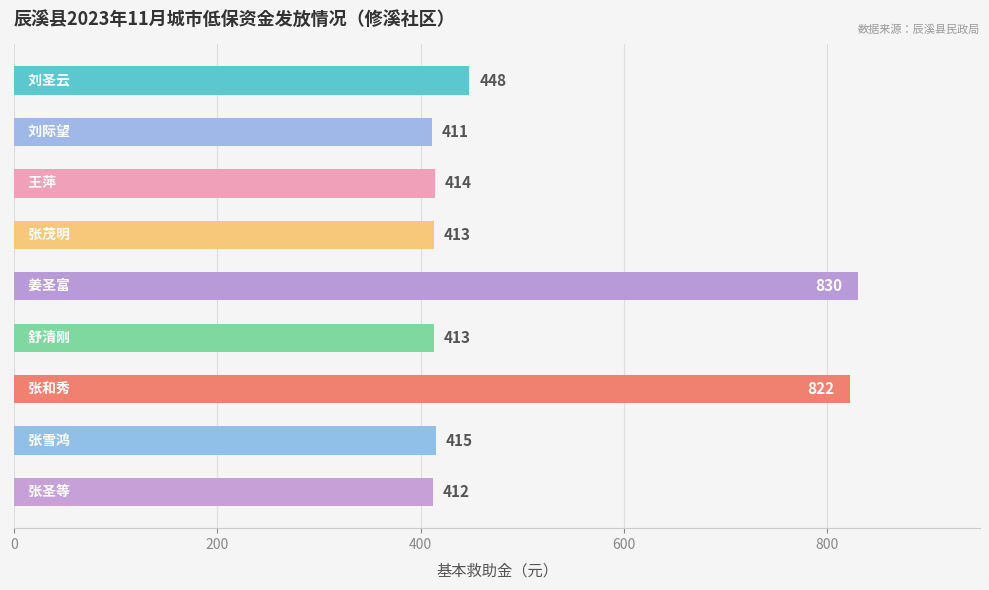

What is the greatest value displayed?

830